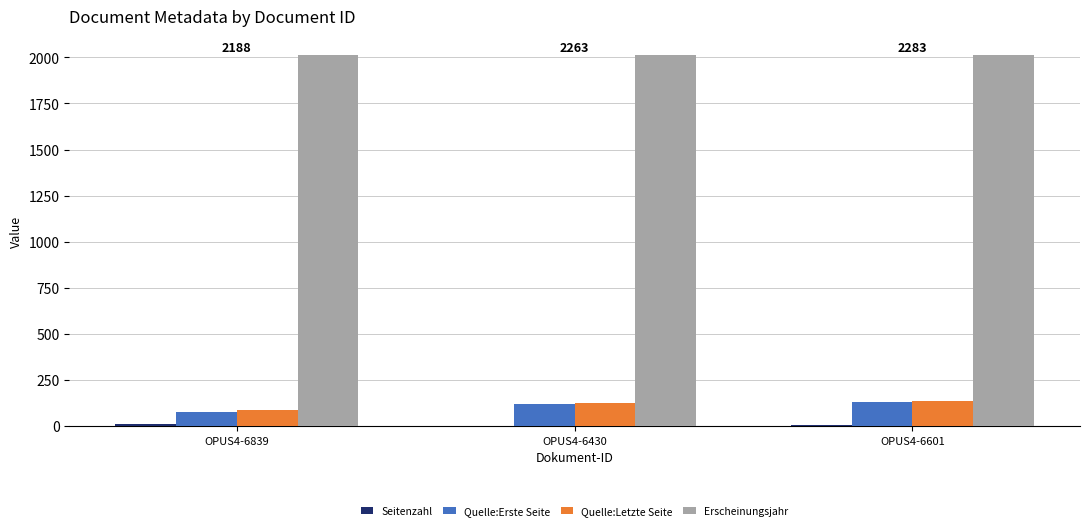

Are the bars horizontal?

No